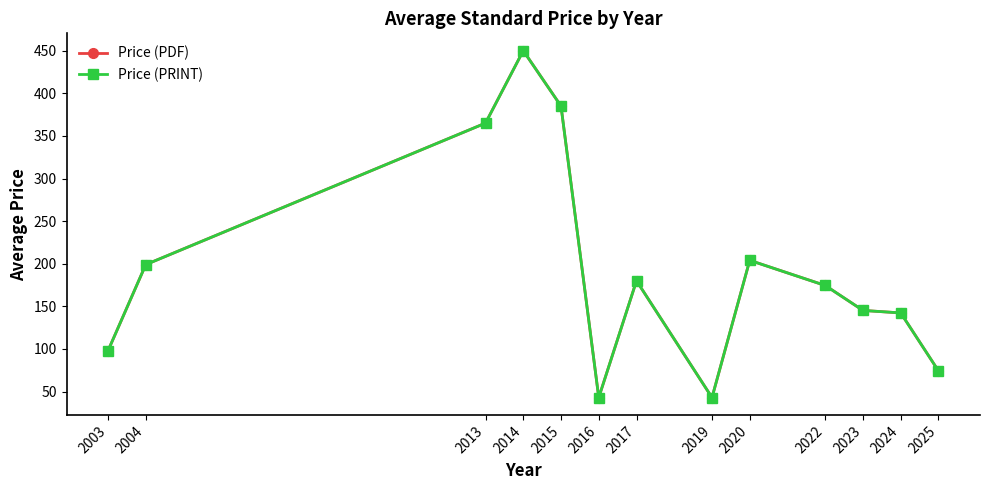

The value of Price (PDF) at 2025 is 74.3. True or false?

True